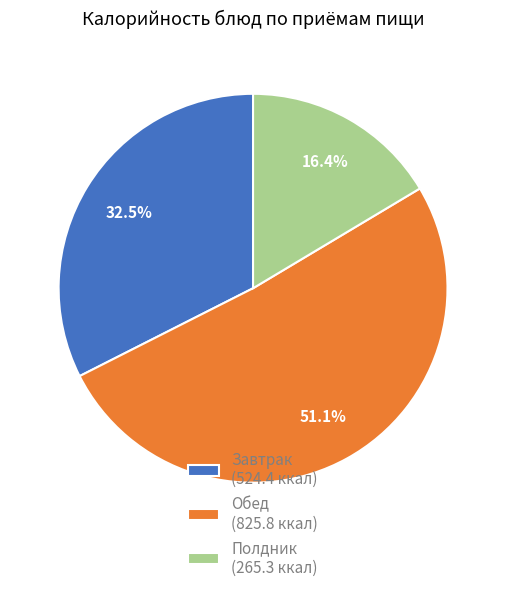

Is Полдник (265.3 ккал) the majority of the pie?

No